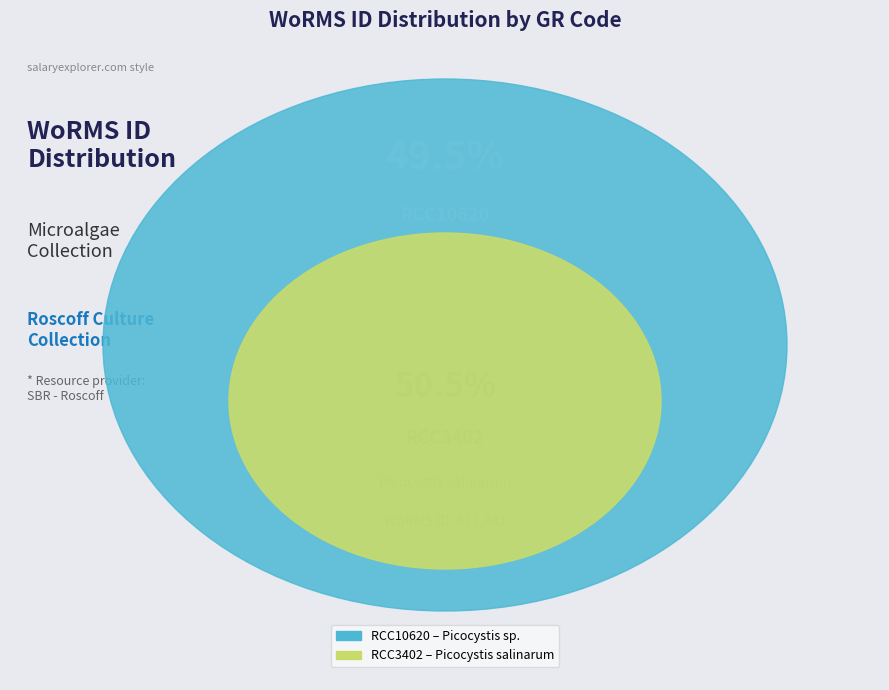

Which category accounts for the majority?

RCC3402